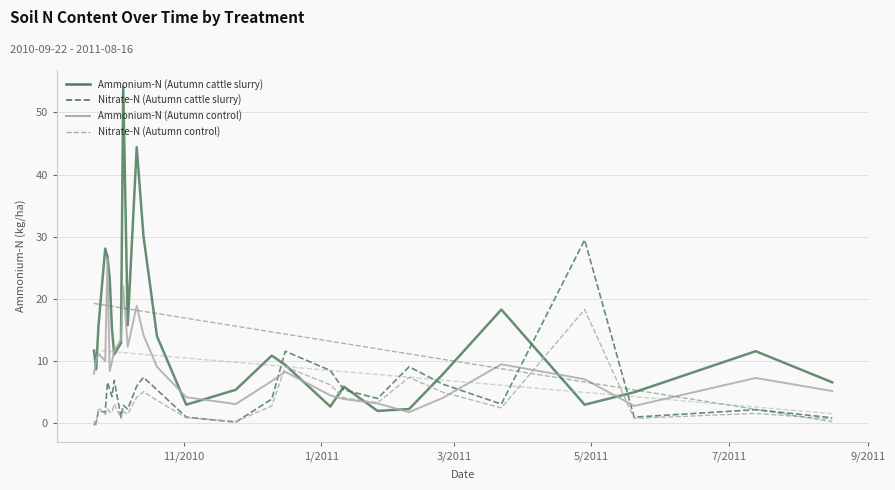

Which series has the largest range (max minus min)?

Ammonium-N (Autumn cattle slurry)